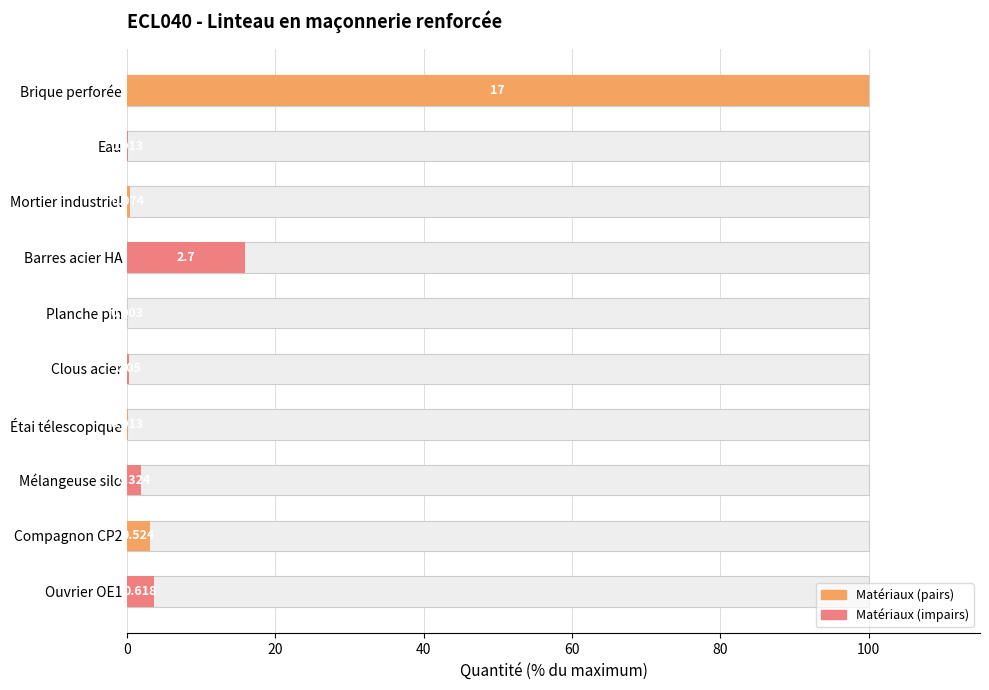

The value at Brique perforée is 100.0. True or false?

True